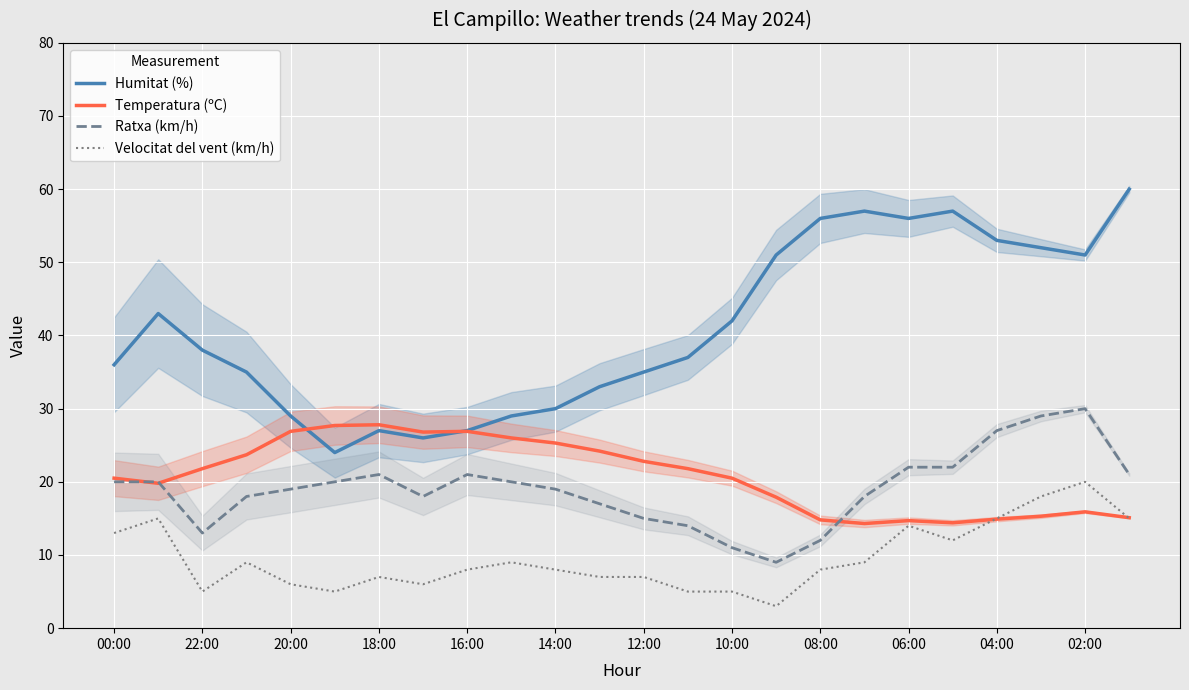

The Ratxa (km/h) series shows 3.4 at 08:00. True or false?

False